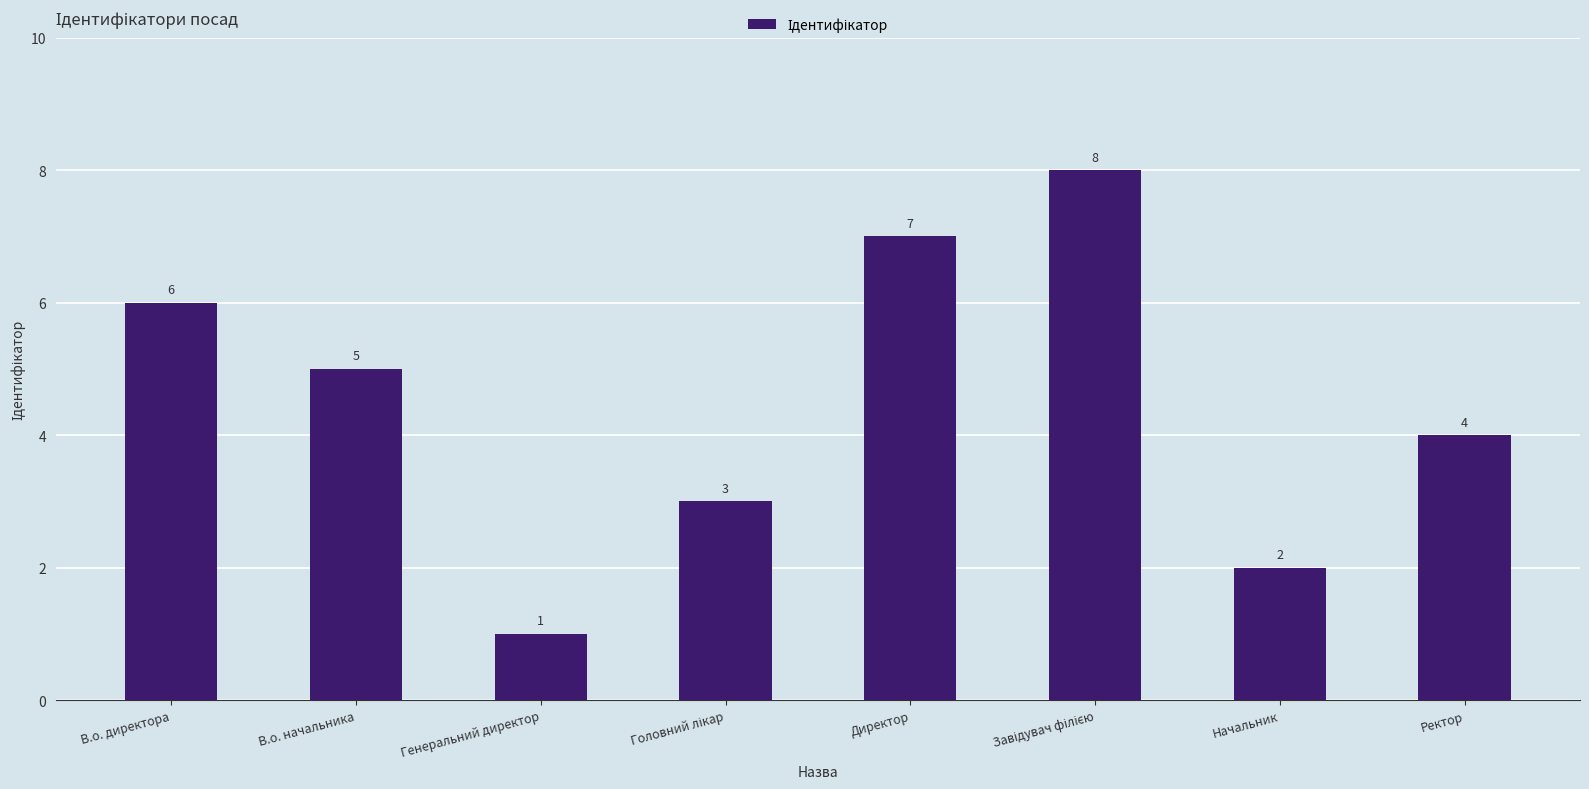

What is the sum of all values?

36